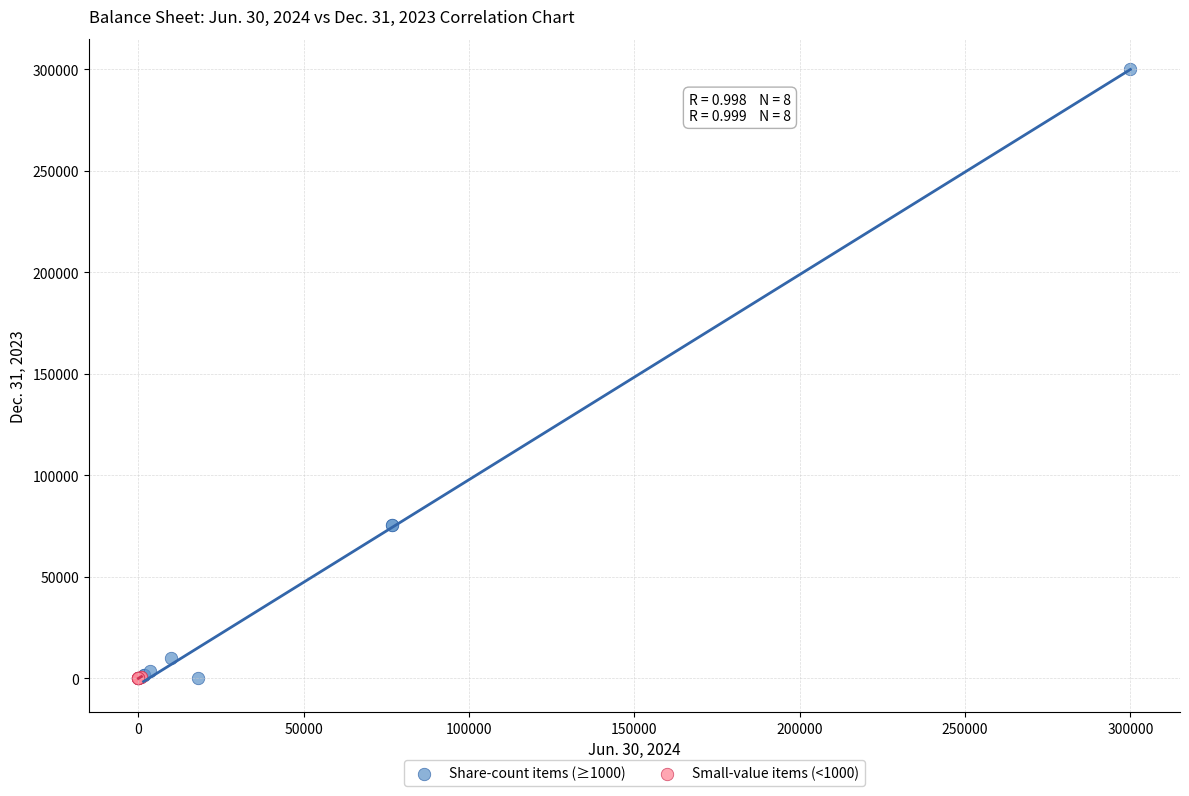

Which series has the largest Y range (max minus min)?

Share-count items (≥1000)